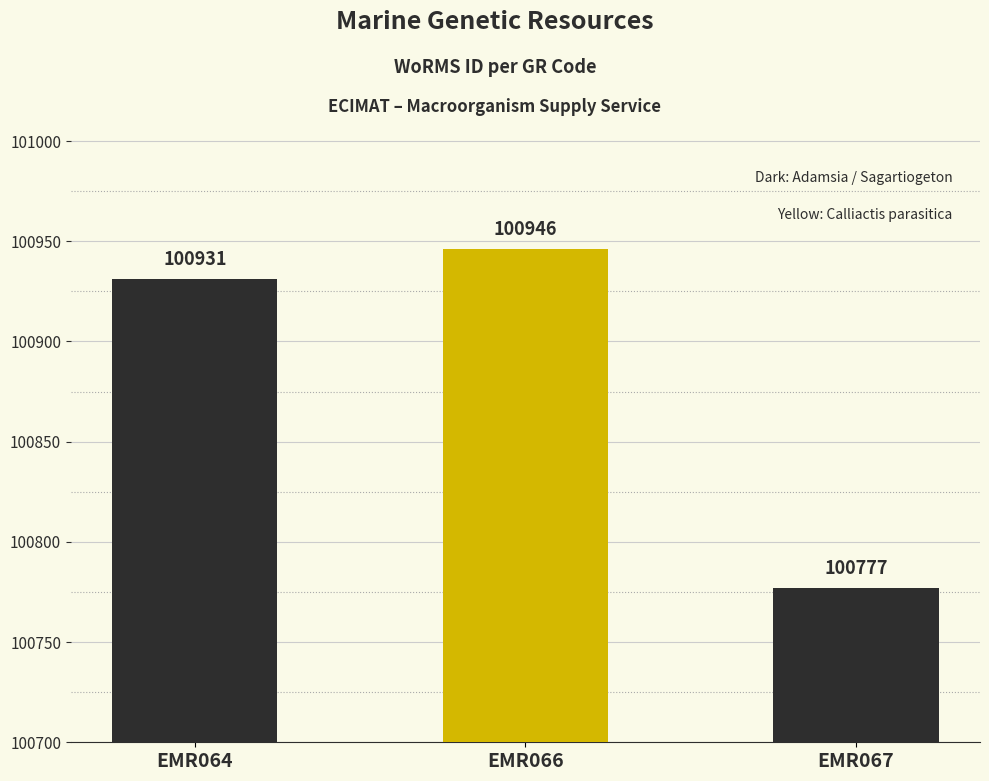

Reading right to left, extract all data points from this chart.

EMR067=100777	EMR066=100946	EMR064=100931